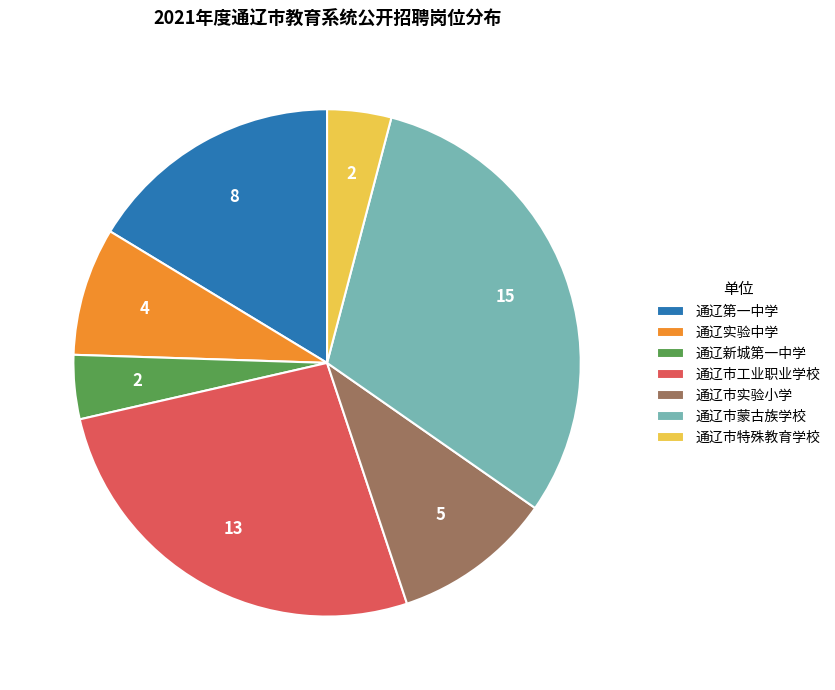

How many segments does this pie chart have?

7